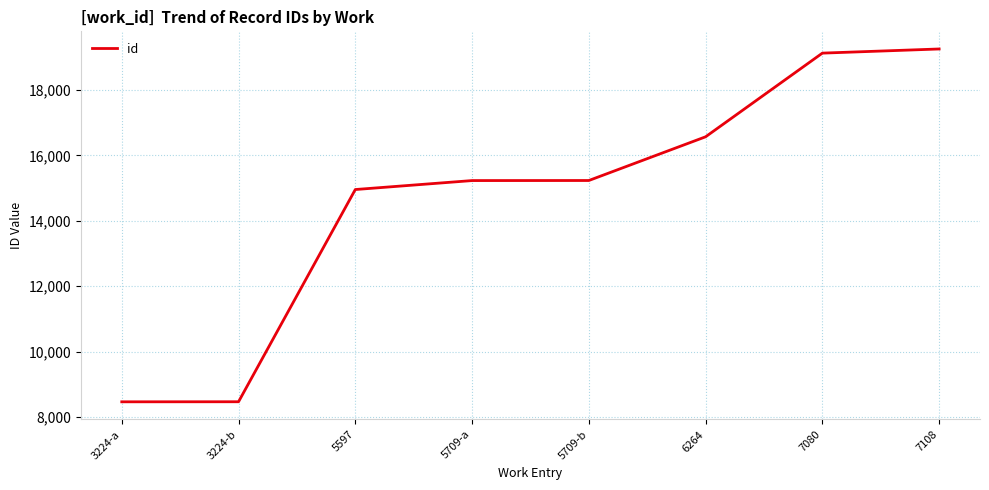

Where is the data nearest to the value 13862?

5597